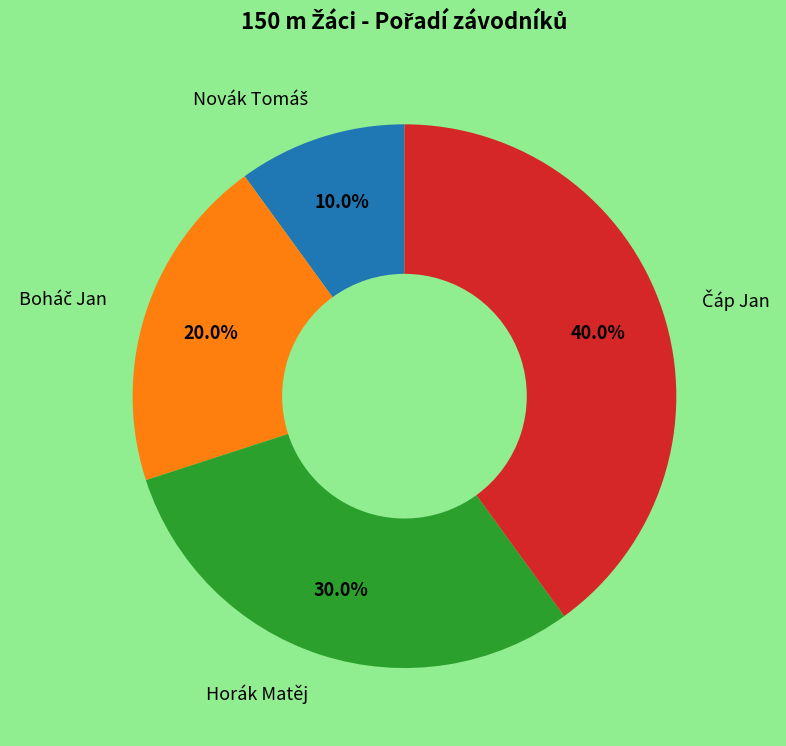

How much of the chart is everything except Horák Matěj?

70.0%